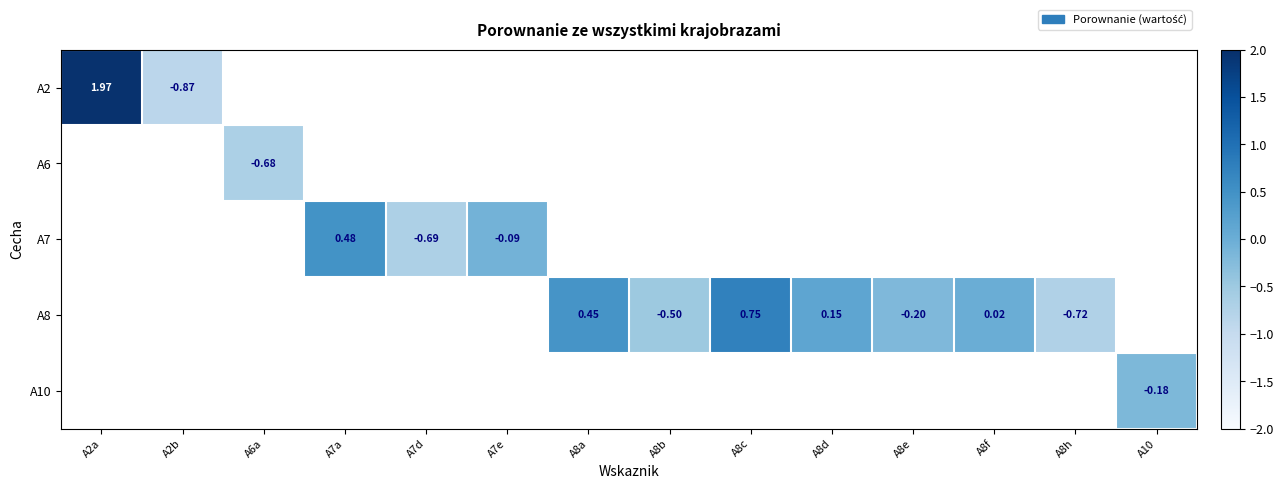

How many positive values does the A2 series have?

1